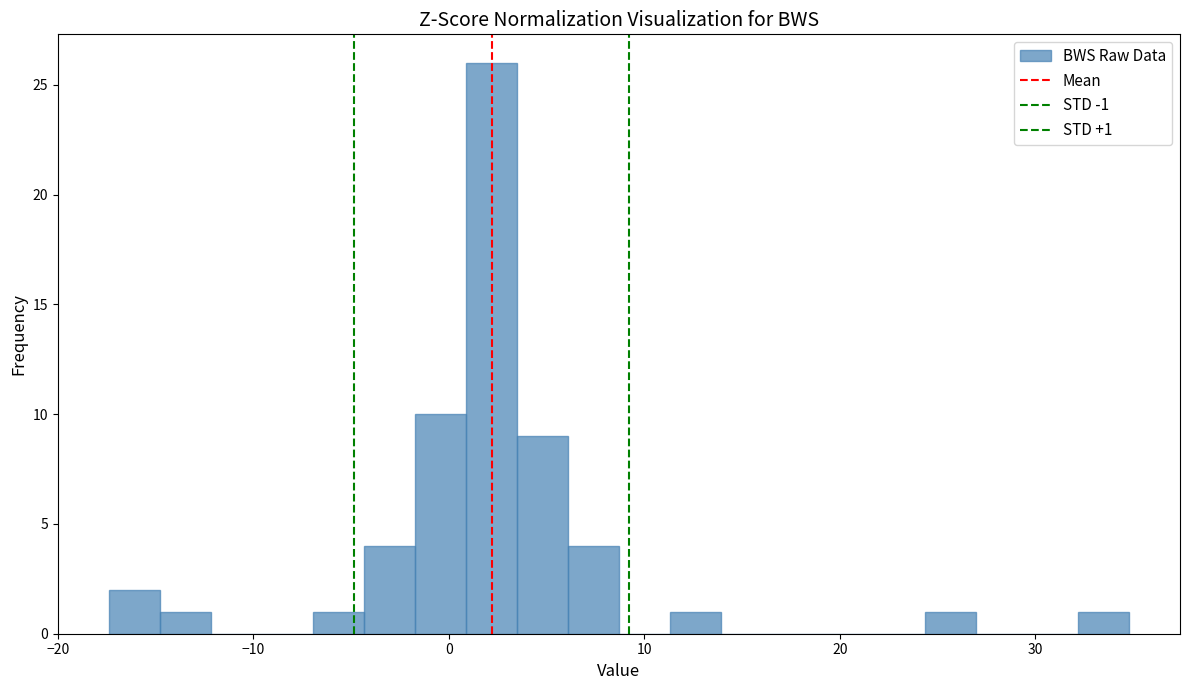

Around what value on the x-axis is the tallest bar? Give the approximate position of its centre, as read against the axis.

2